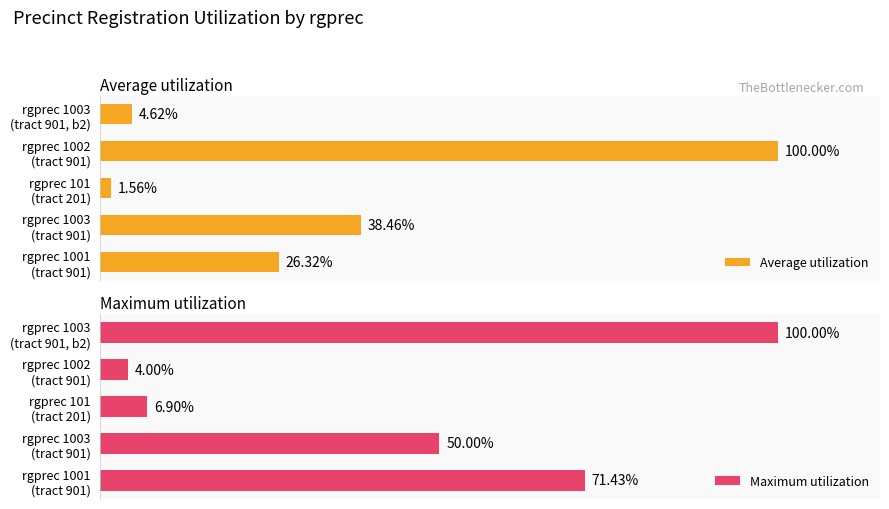

What are all the series names shown in the legend?

Average utilization, Maximum utilization